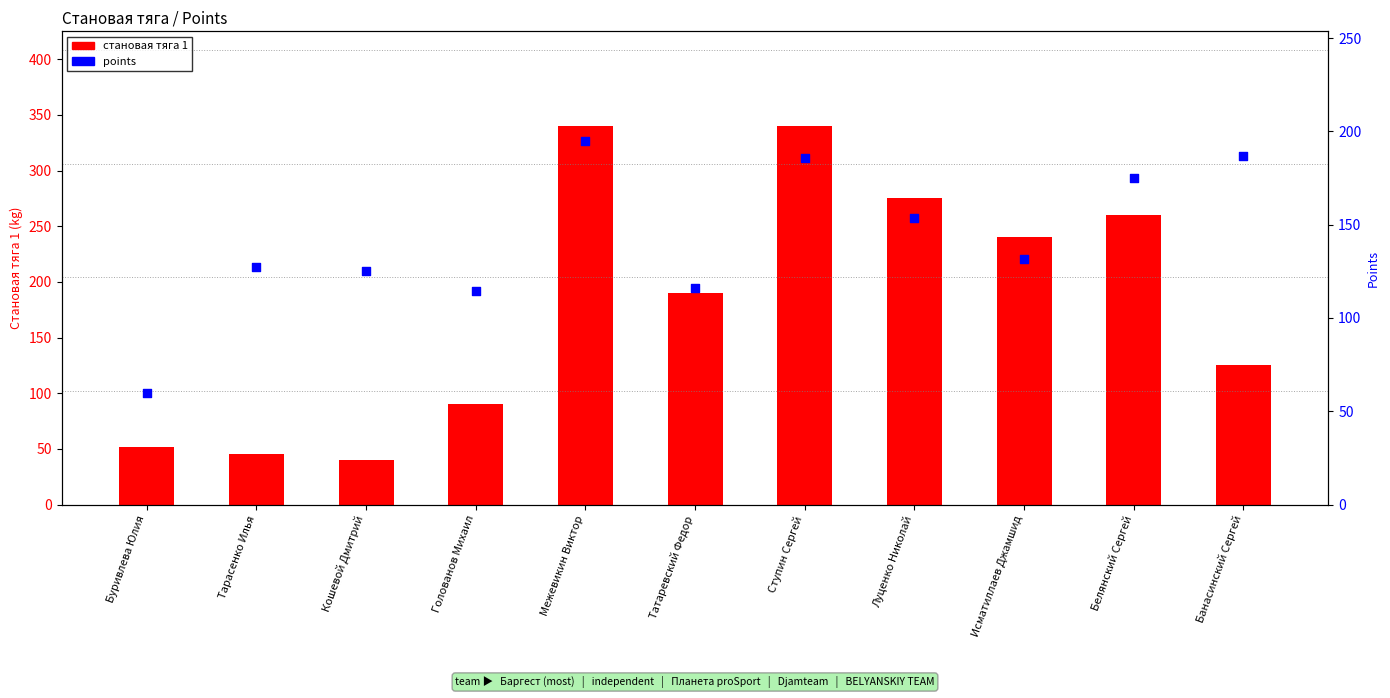

What are all the series names shown in the legend?

становая тяга 1, points